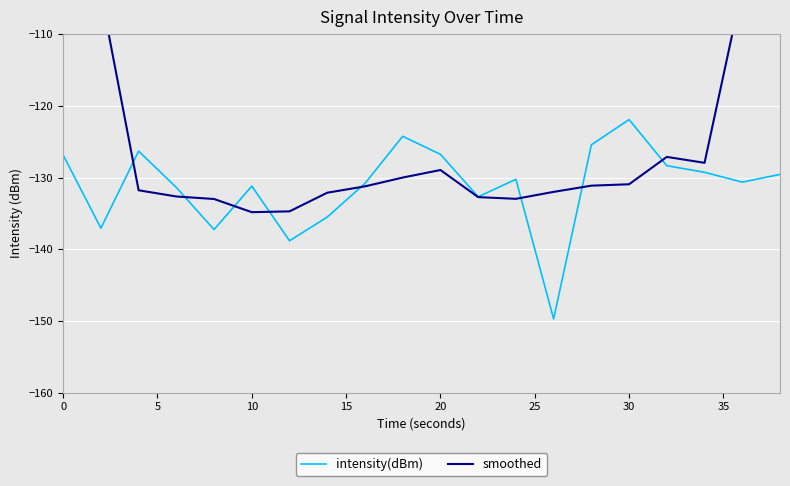

What is the maximum value for intensity(dBm)?

-121.9